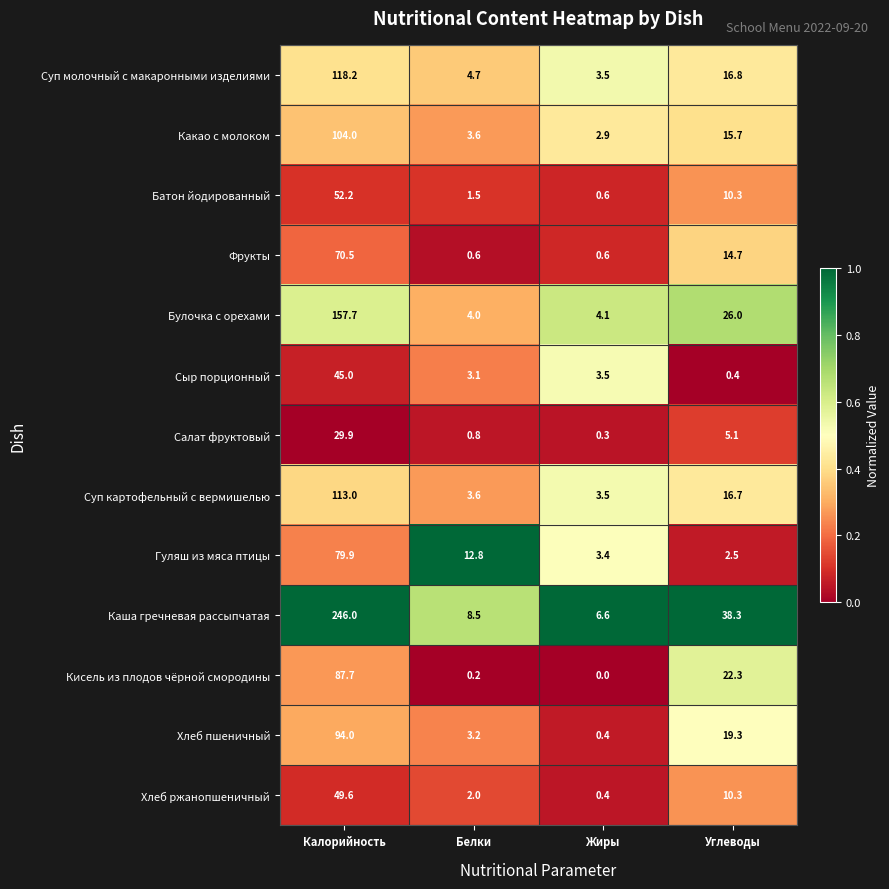

Is it true that Хлеб пшеничный equals 94.0 at Калорийность?

True